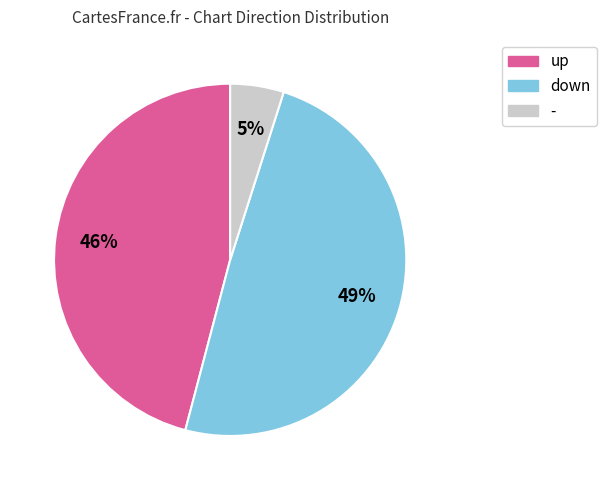

What is the ratio of the value at up to the value at down?

0.9